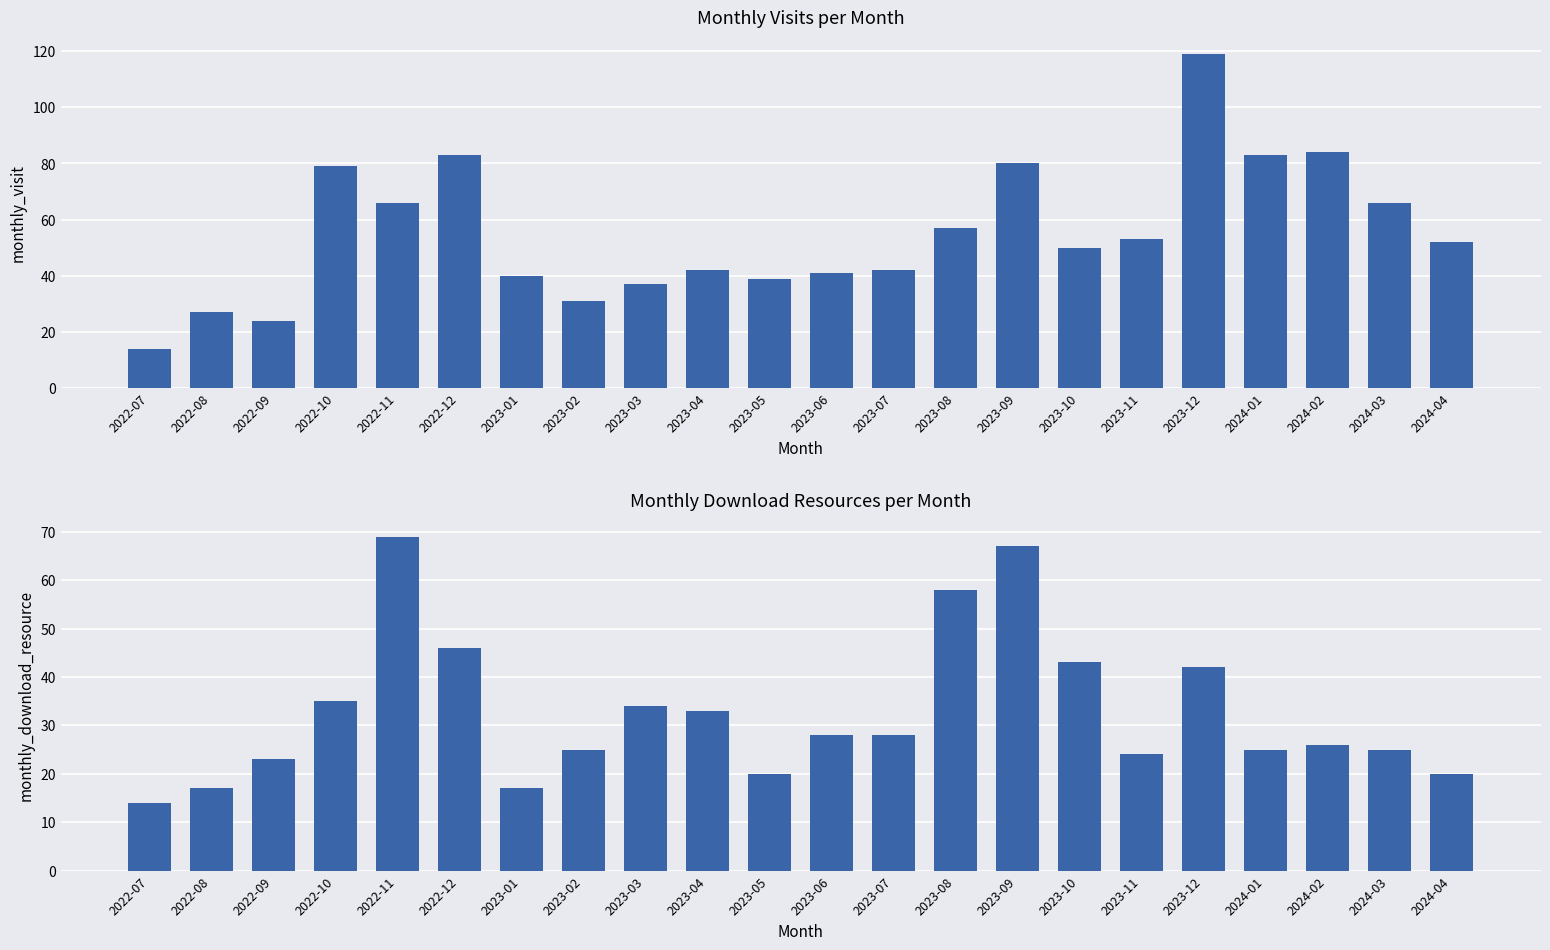

What is the average value of the monthly_download_resource series?

33